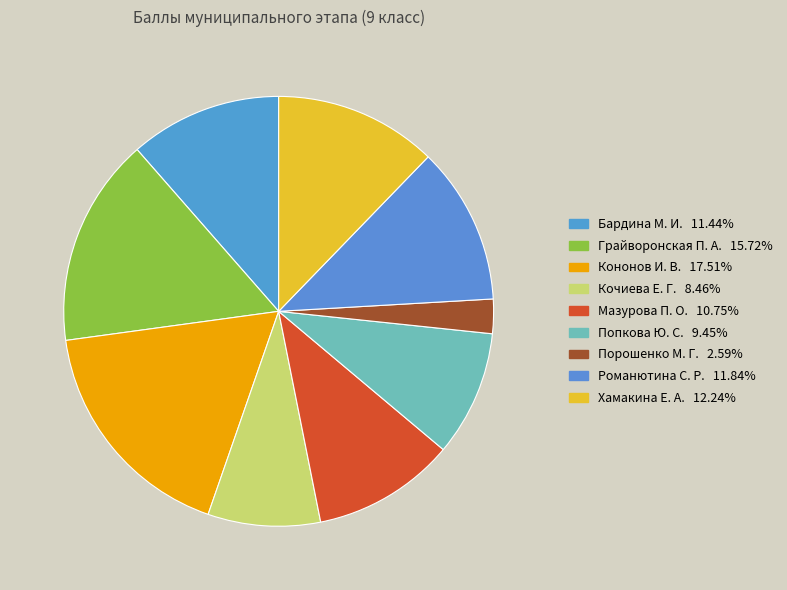

To the nearest percent, what is the difference between the Порошенко М. Г. and Бардина М. И. slice percentages?

9%